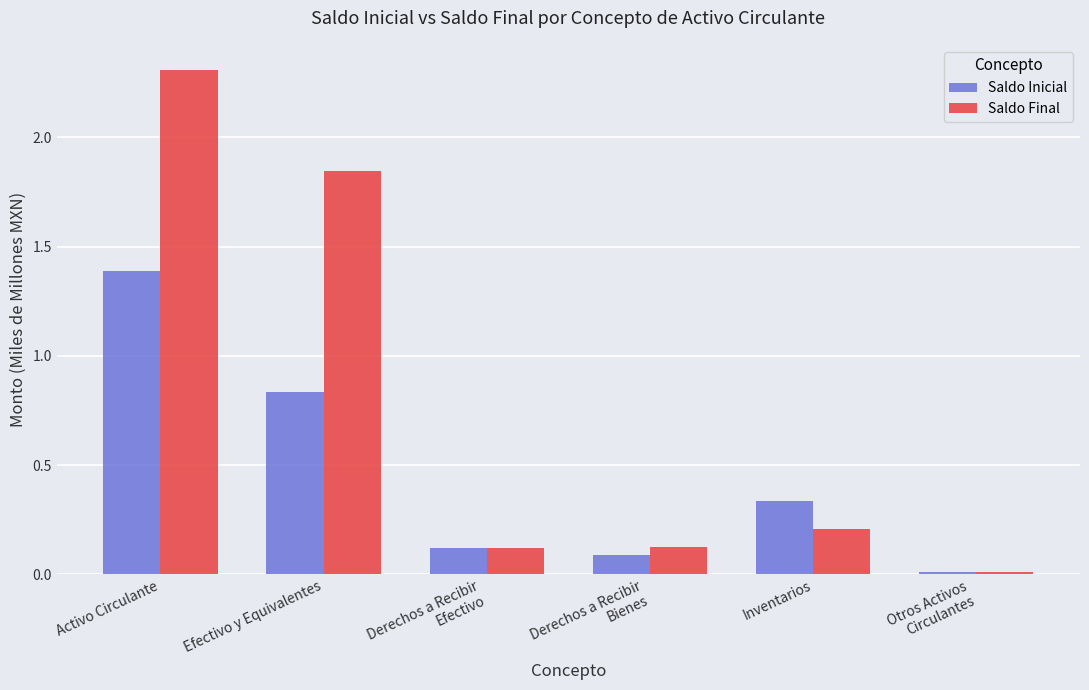

What is the difference between the maximum and minimum values in the Saldo Inicial series?

1.4